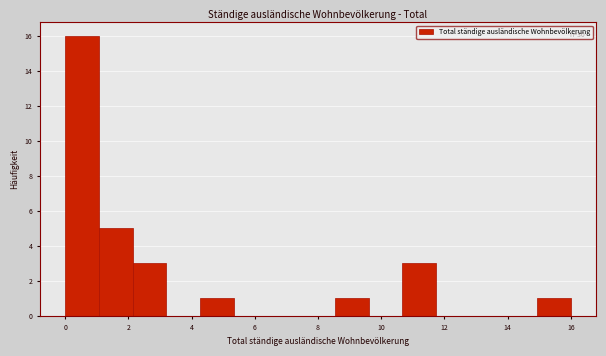

Over which range of the x-axis is the bar tallest?

0.0 to 1.0